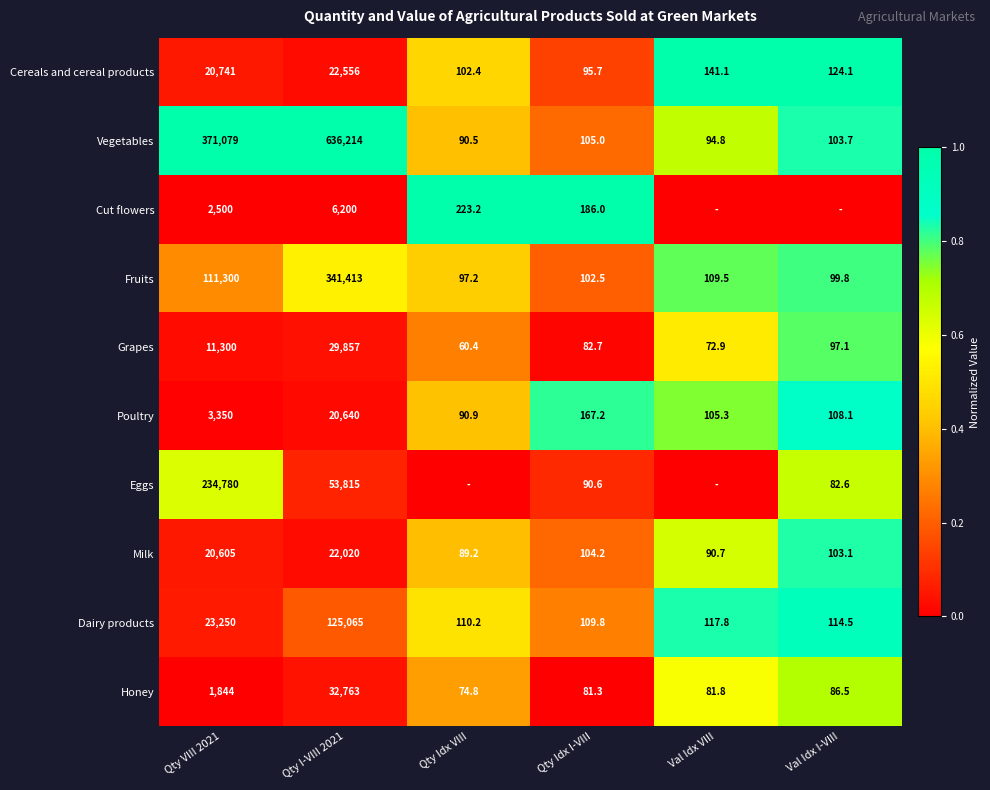

Where is Milk nearest to the value 11054?

Qty VIII 2021